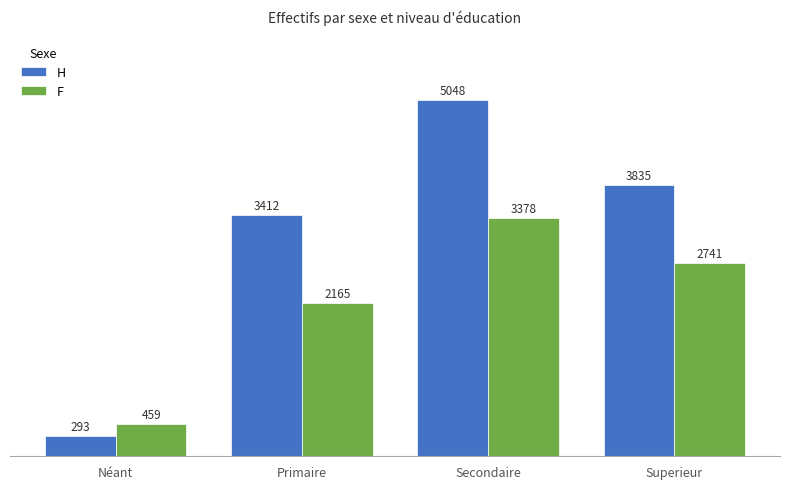

What is the lowest value of the F series?

459